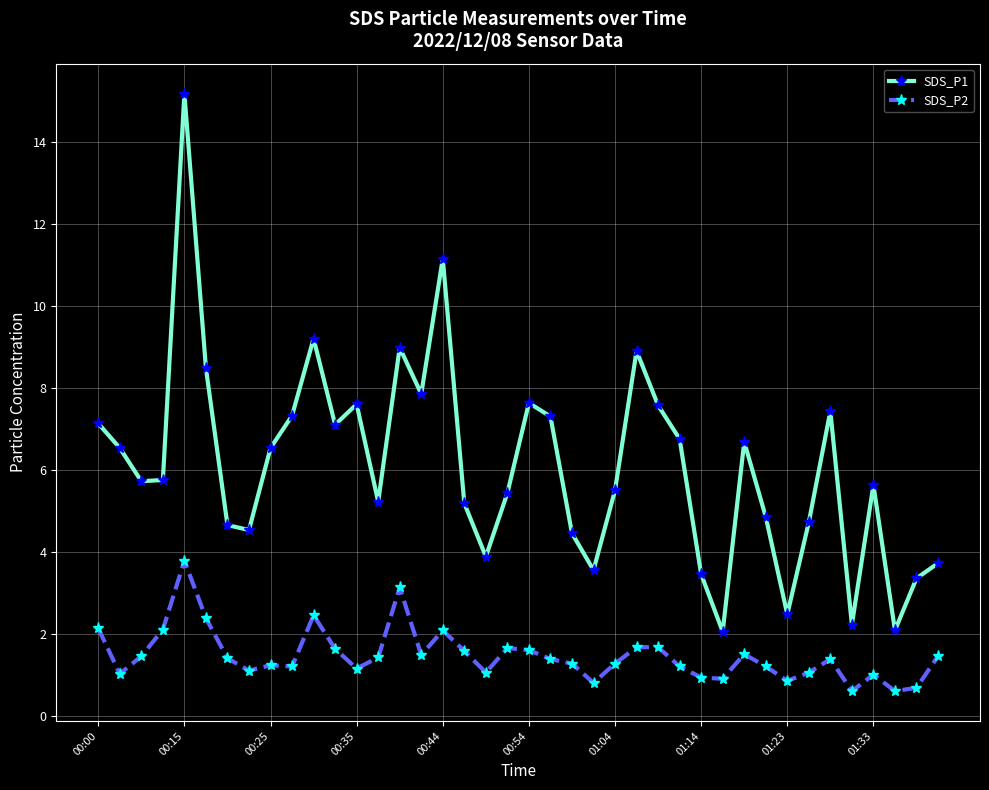

What is the difference between the maximum and minimum values in the SDS_P1 series?

13.1